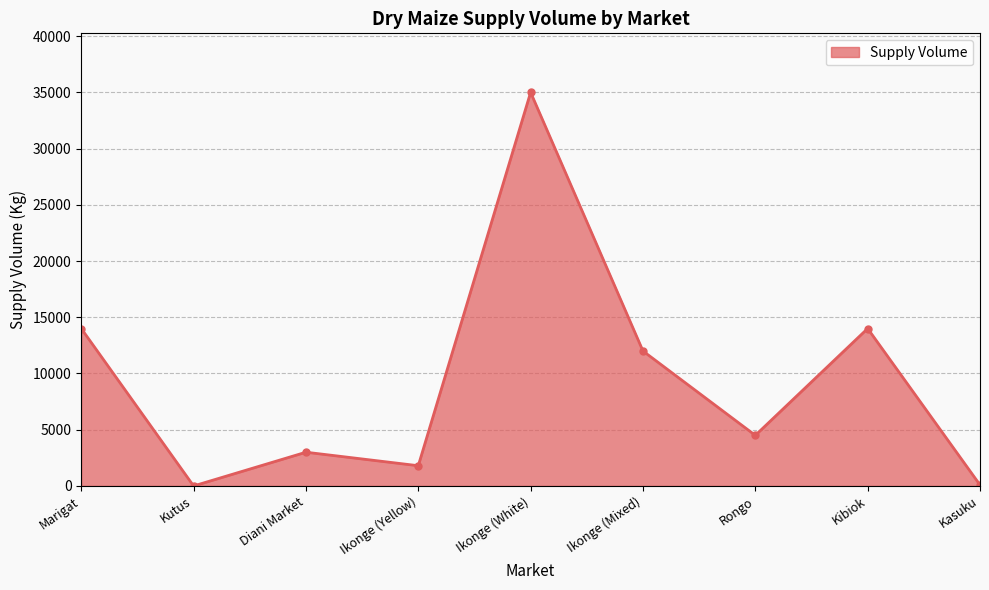

Between Kutus and Marigat, which is larger?

Marigat